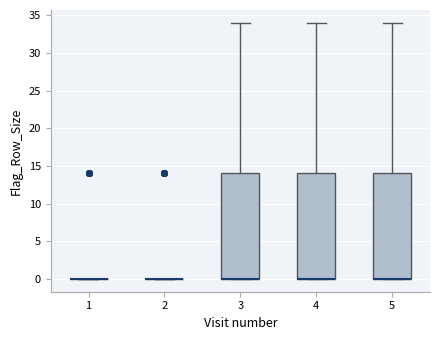

Reading left to right, read every box against the y-axis: the position of its median line, the range the box covers, and the ends of its whiskers. The values are not printed on the chart, so give them approximately, as read against the axis.

1: box collapsed to a line at 0, whiskers 0 to 0
2: box collapsed to a line at 0, whiskers 0 to 0
3: median 0 (drawn on the box's lower edge), box 0 to 14, whiskers 0 to 34
4: median 0 (drawn on the box's lower edge), box 0 to 14, whiskers 0 to 34
5: median 0 (drawn on the box's lower edge), box 0 to 14, whiskers 0 to 34